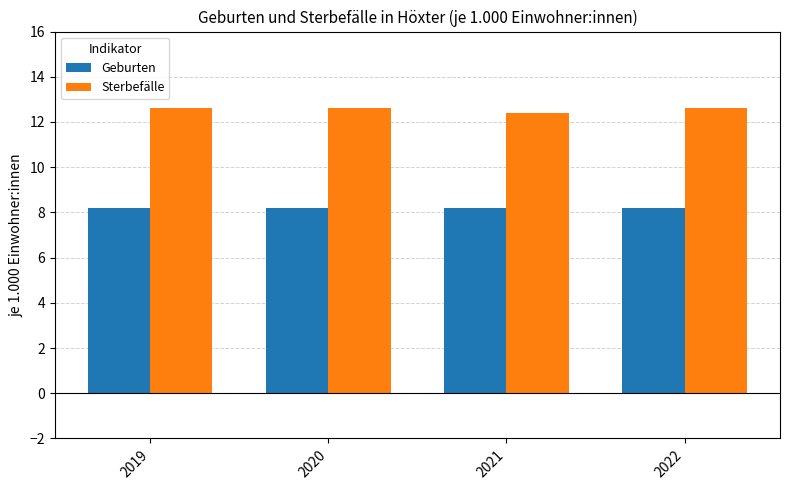

Rank the series at 2022 from highest to lowest value.

Sterbefälle, Geburten